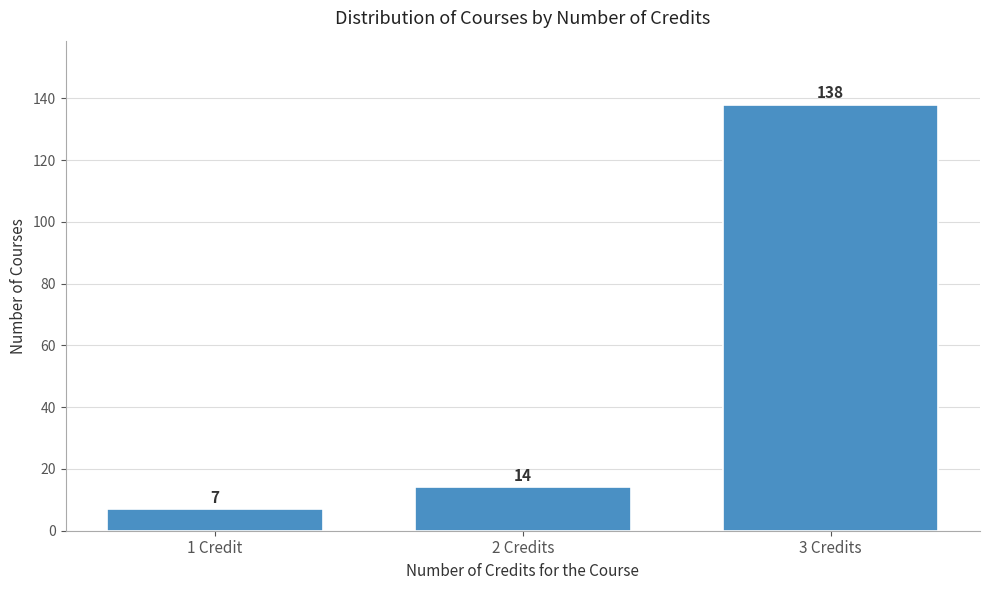

Reading left to right, what are all the values shown in this chart?

7	14	138